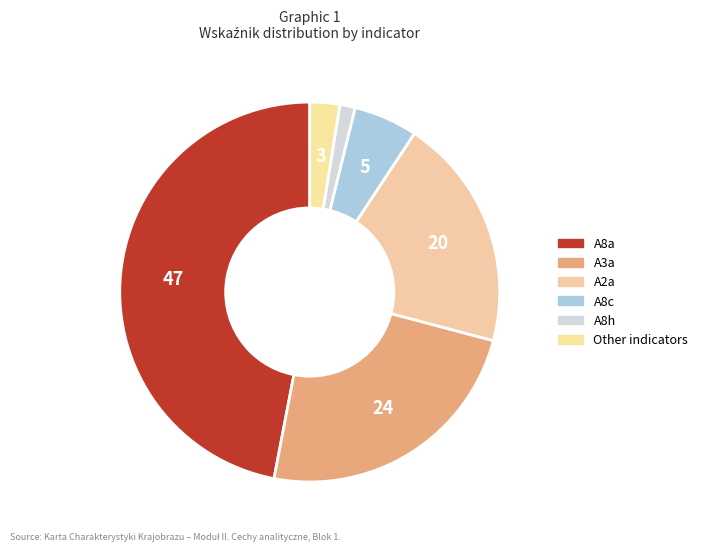

How many segments does this pie chart have?

6